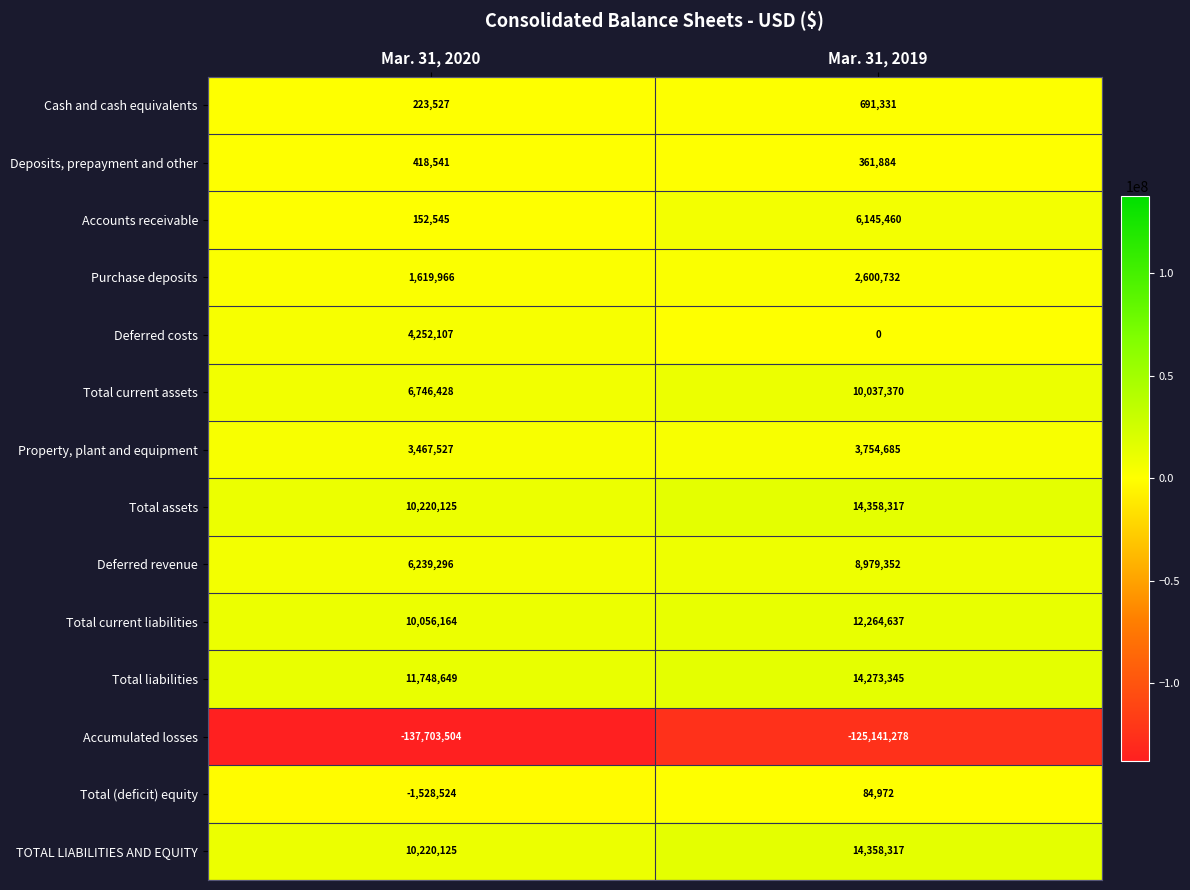

Which series has the widest spread of values?

Accumulated losses